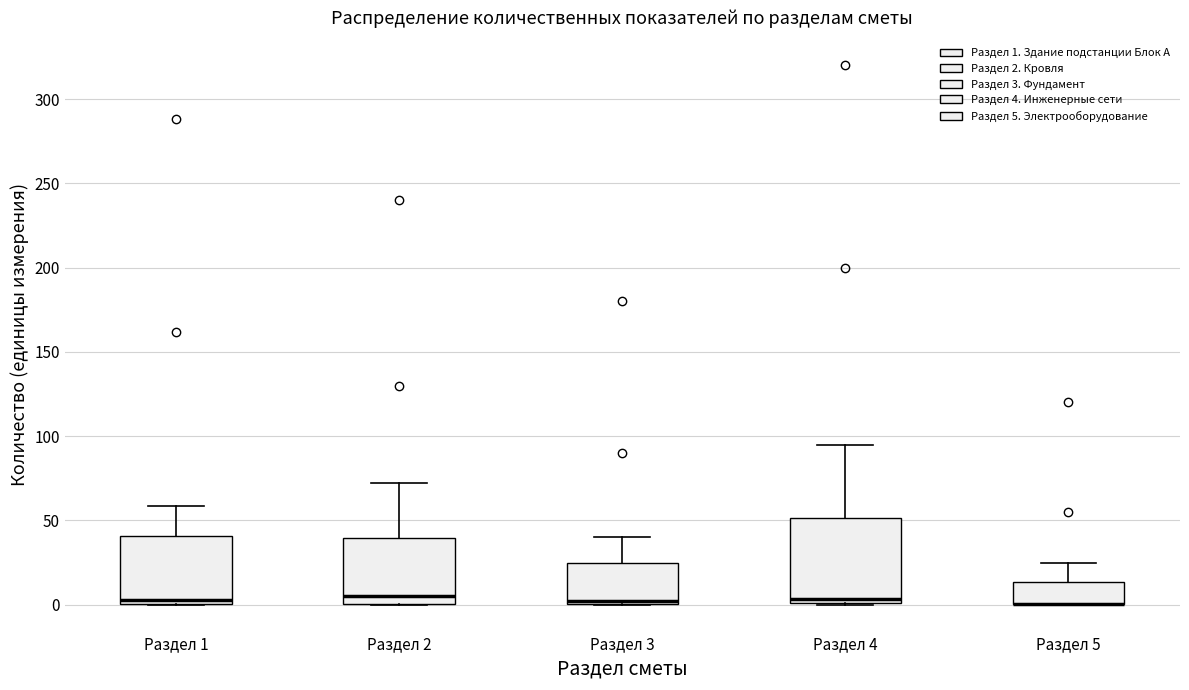

Which box is the tallest, from its lower edge to its upper edge?

Раздел 4